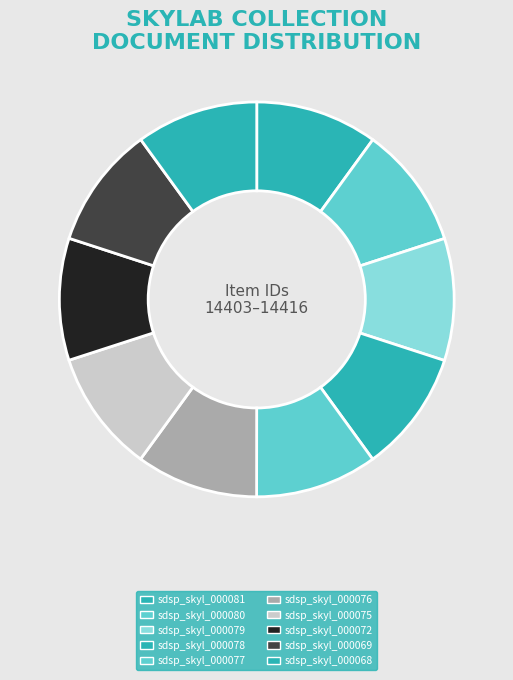

Which has a higher value, sdsp_skyl_000080 or sdsp_skyl_000069?

sdsp_skyl_000080